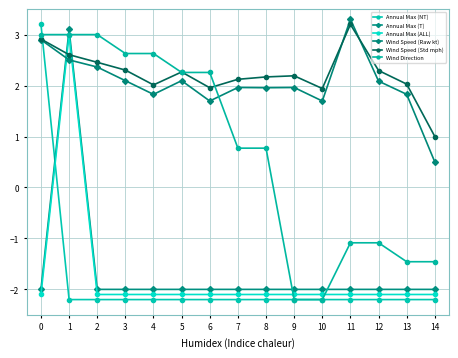

Count the number of categories in the chart.

15